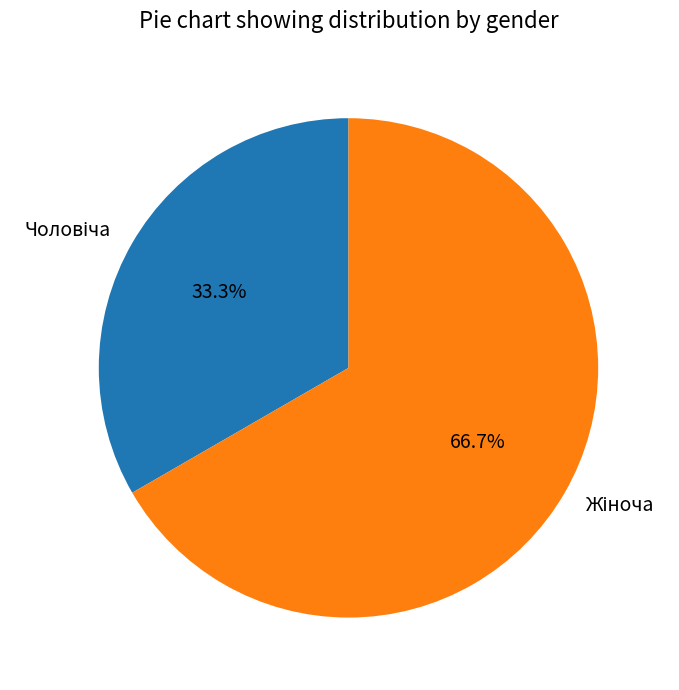

Count the number of slices in the pie.

2